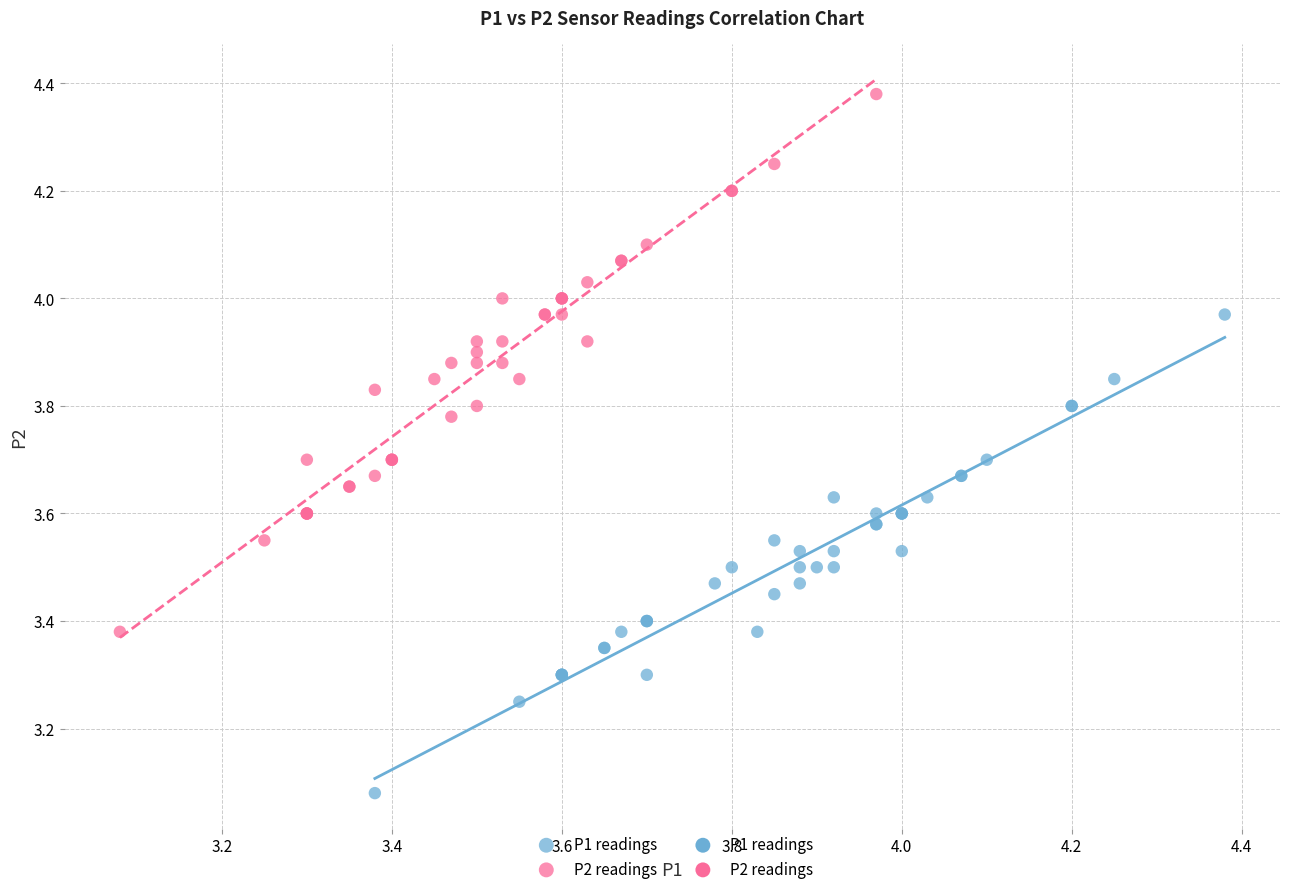

Which series contains the lowest Y value?

P1 readings